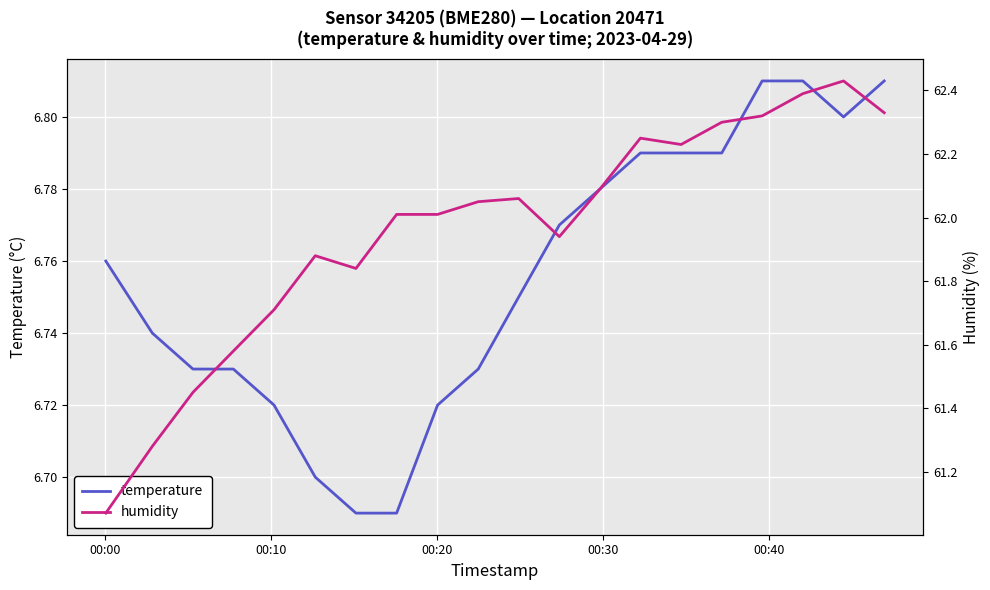

Does the chart display data point markers on the line(s)?

No